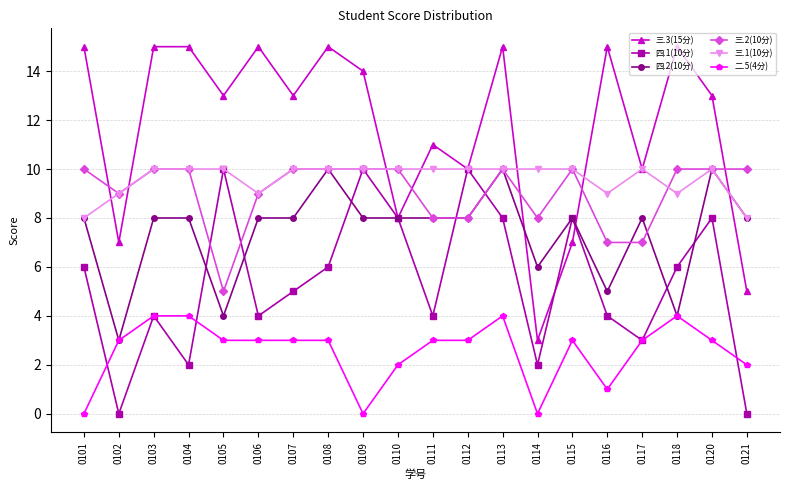

Which series has the largest total across all categories?

三.3(15分)